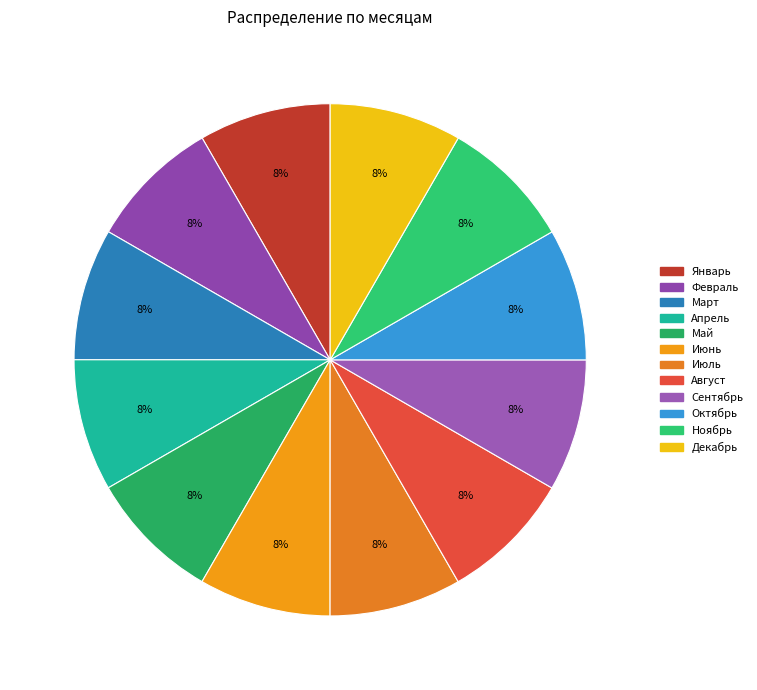

How many slices are in this pie chart?

12